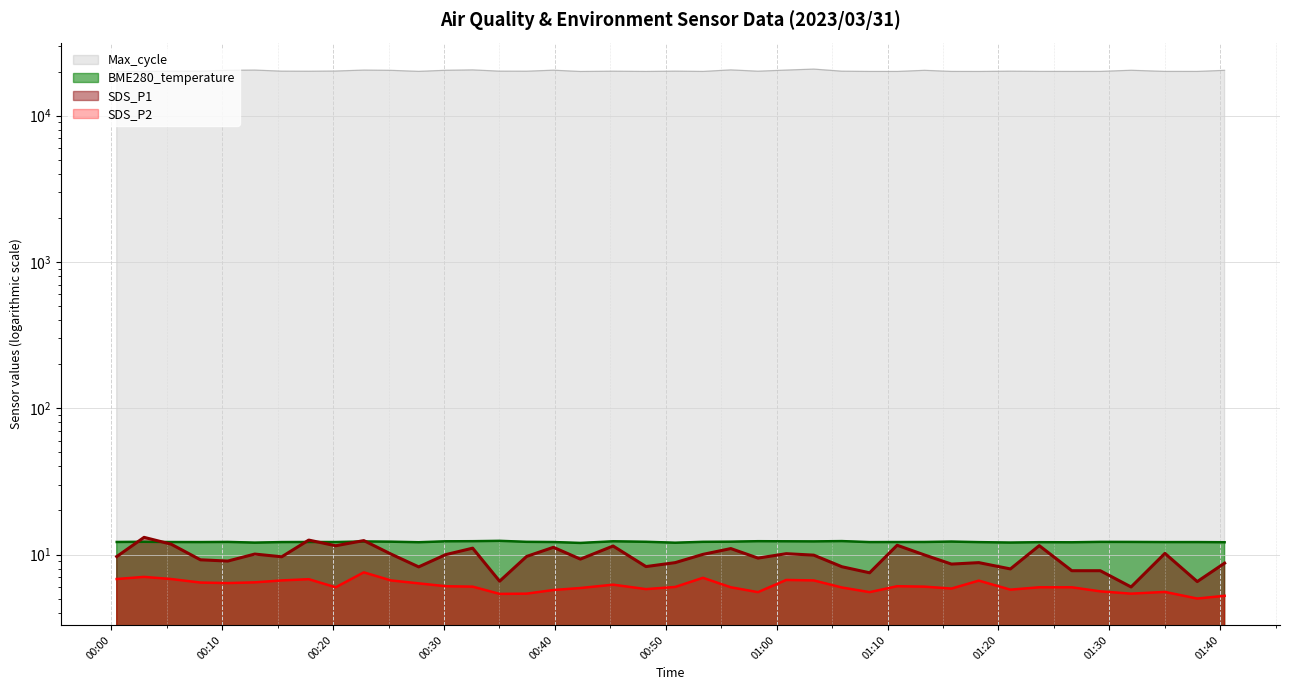

How many distinct data groups are displayed?

4